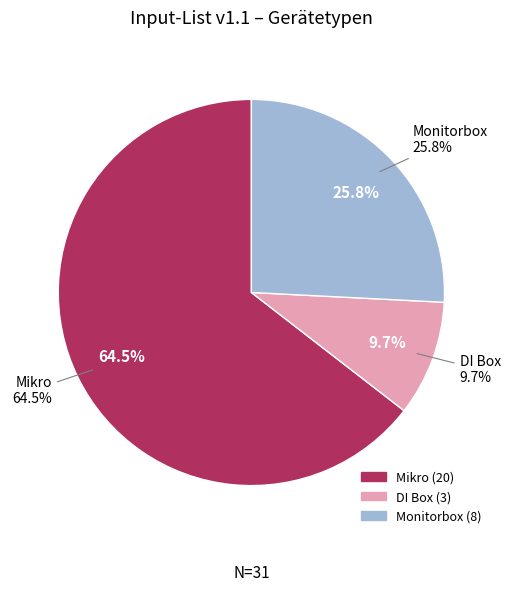

What is the change in value from Mikro to DI Box?

-17